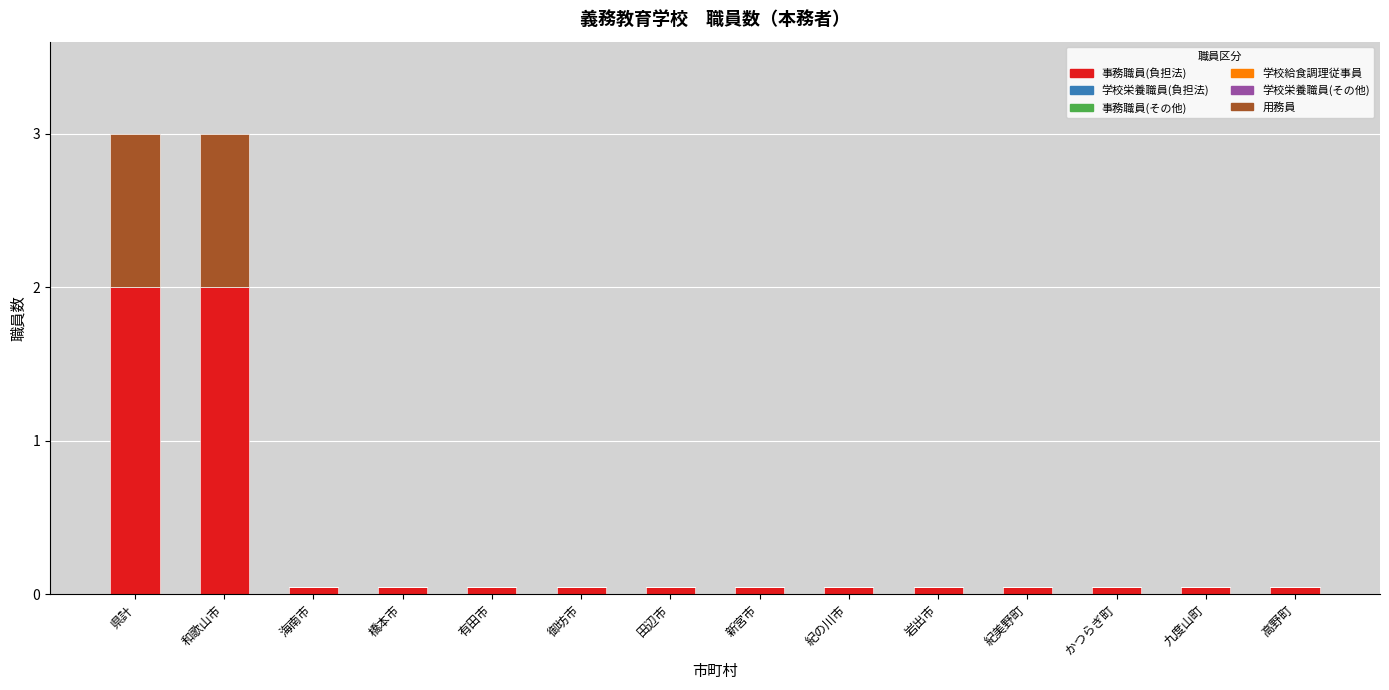

The value of 事務職員(負担法) at 和歌山市 is 0.5. True or false?

False